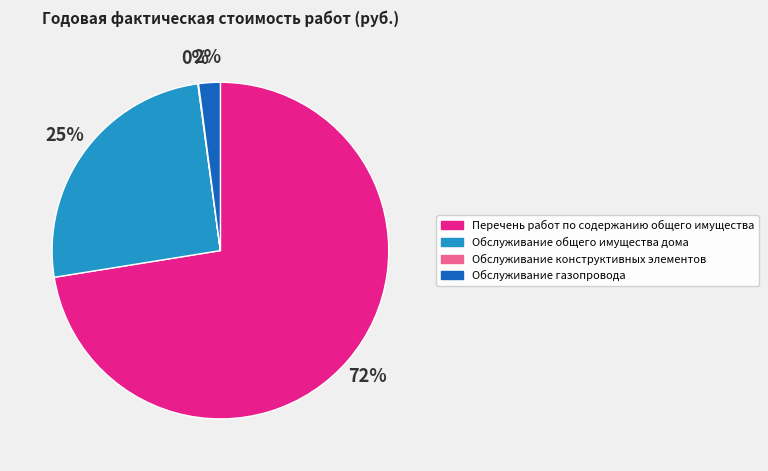

Is the sum of Обслуживание газопровода and Перечень работ по содержанию общего имущества greater than half?

Yes